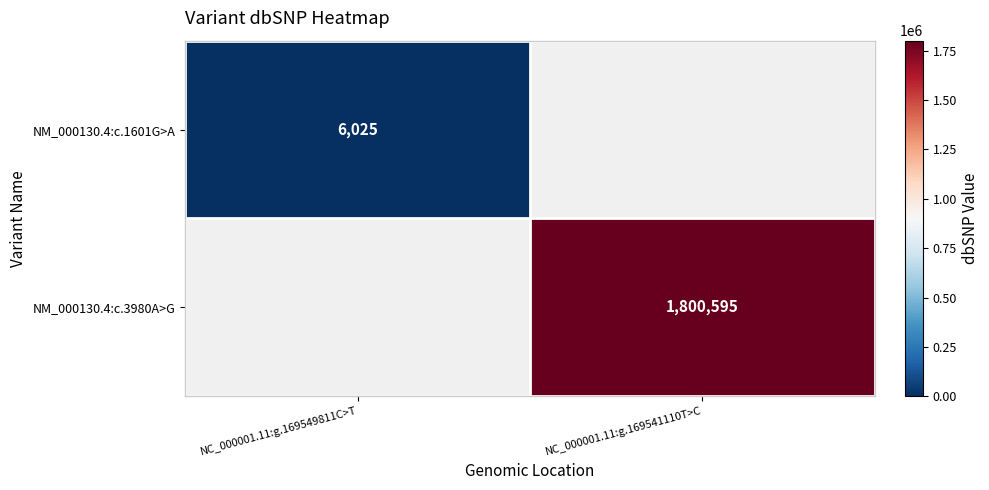

What is the smallest value displayed?

6025.0